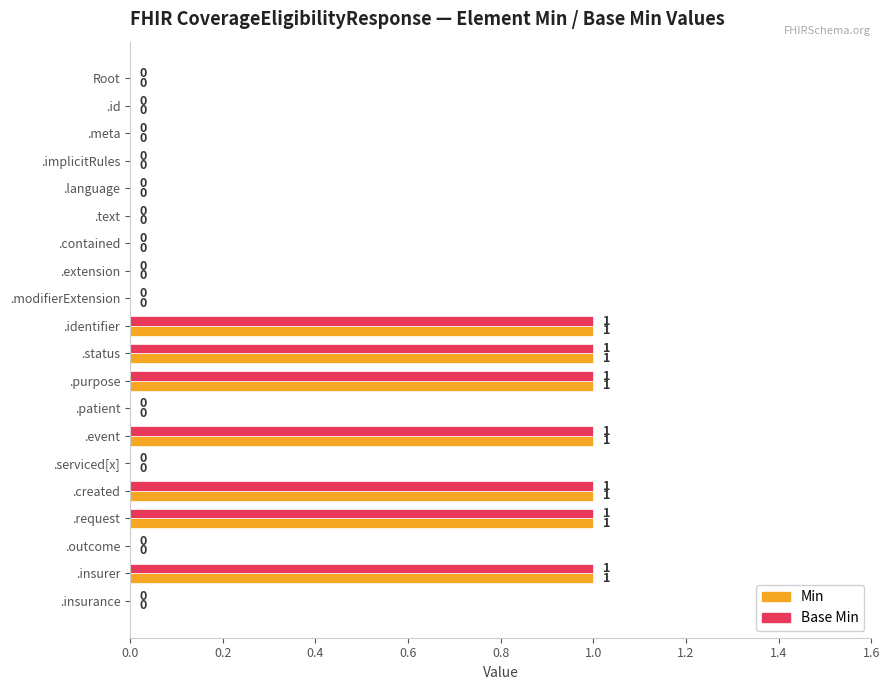

What is the sum of all Min values?

7